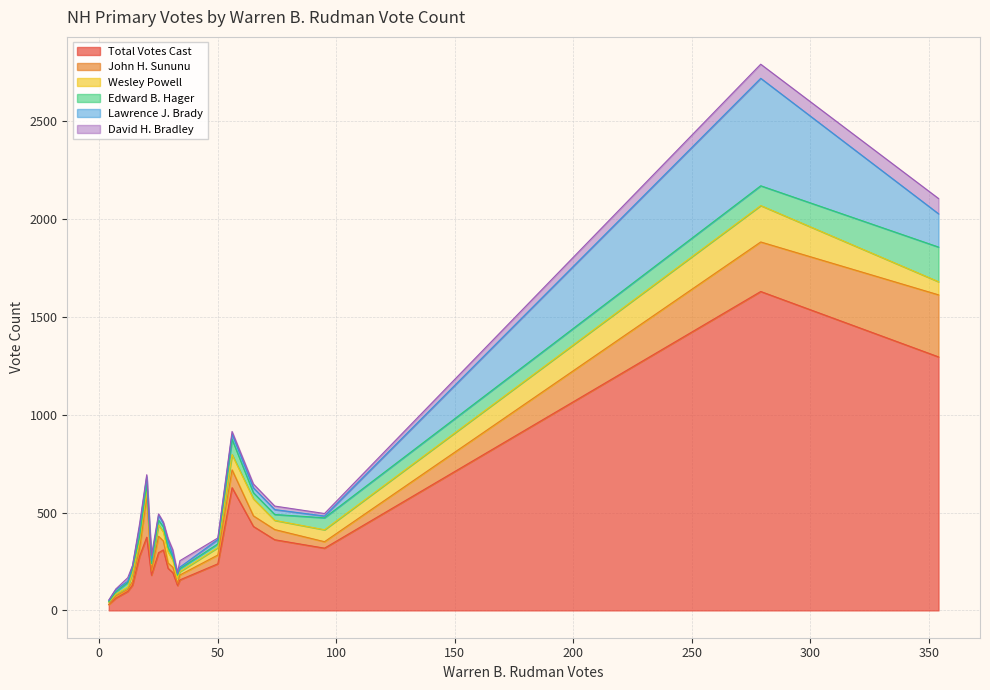

What is the value of the Wesley Powell point at the 10th from the left?

57